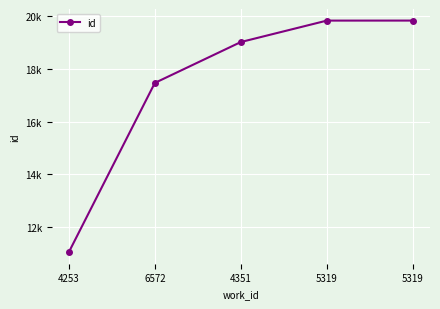

What is the change in value from 6572 to 4351?

+1547